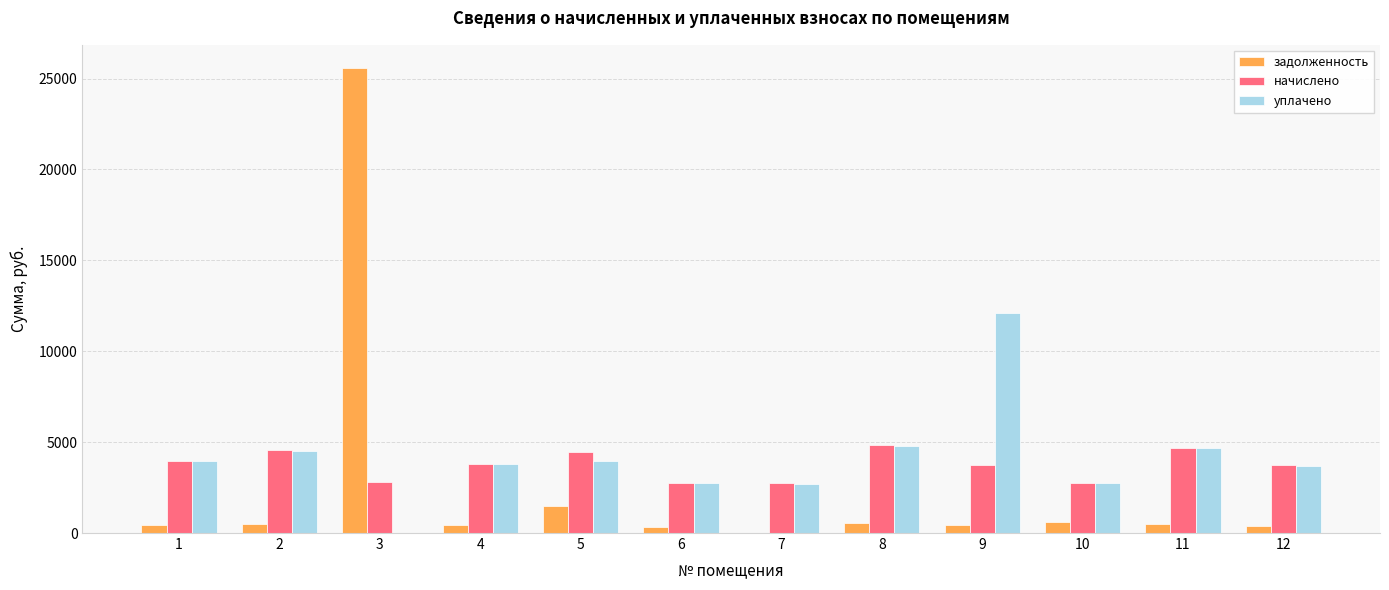

What is the sum of all начислено values?

44858.9